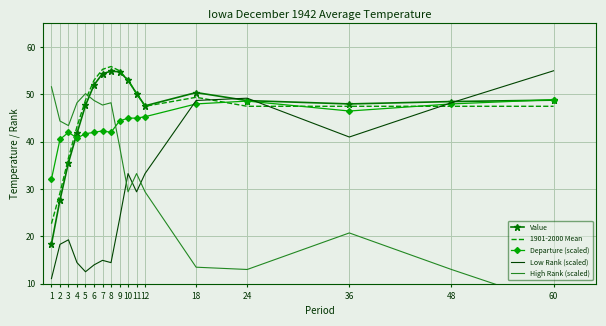

What is the greatest value displayed?

55.9